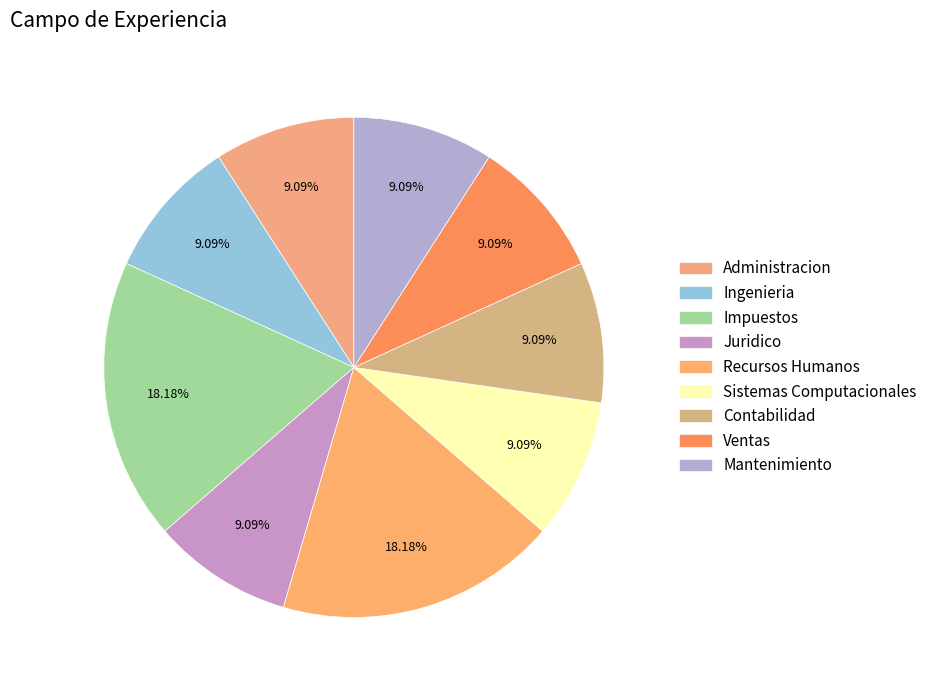

Is it true that Ventas is 9% of the pie?

True